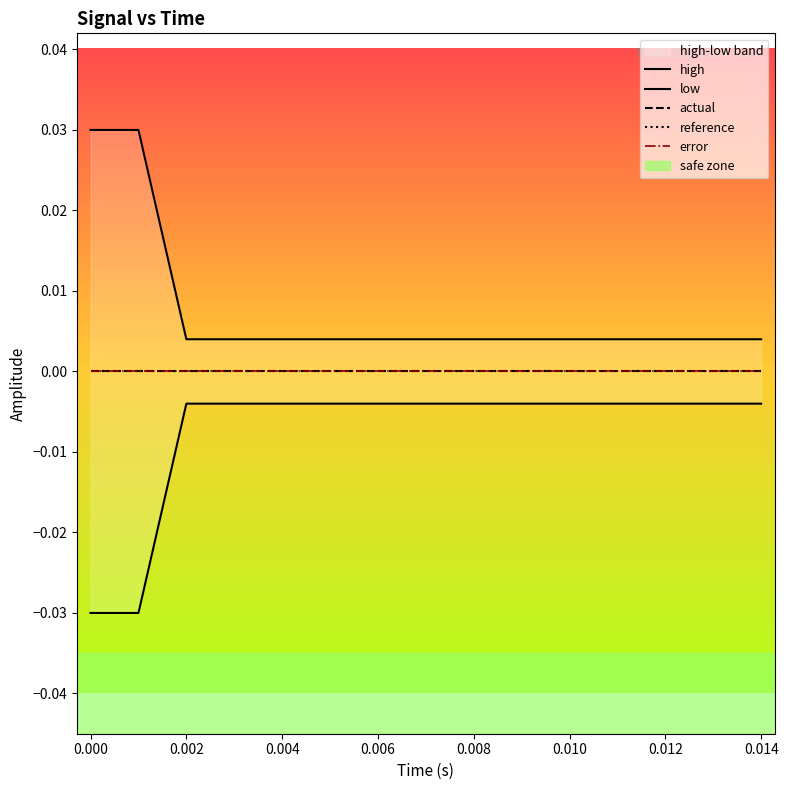

True or false: reference and high cross at least once.

False